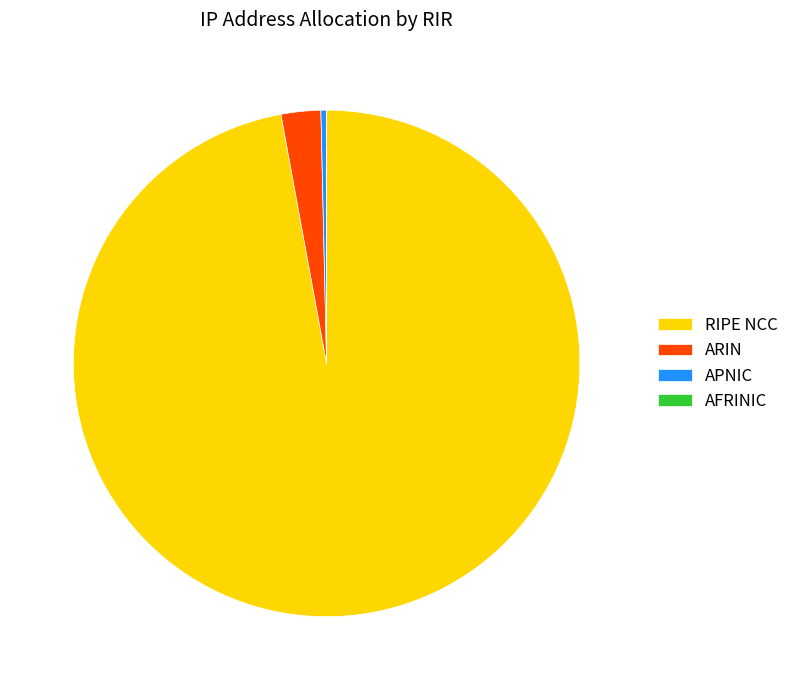

Which category has the biggest portion of the pie?

RIPE NCC